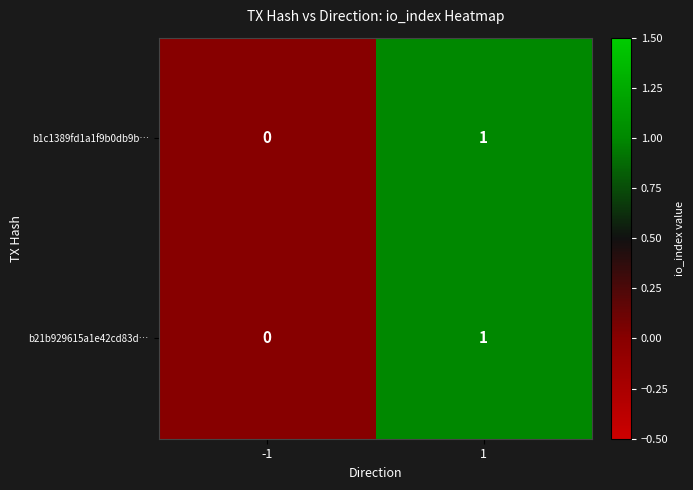

Is it true that b21b929615a1e42cd83d… equals -1 at -1?

False